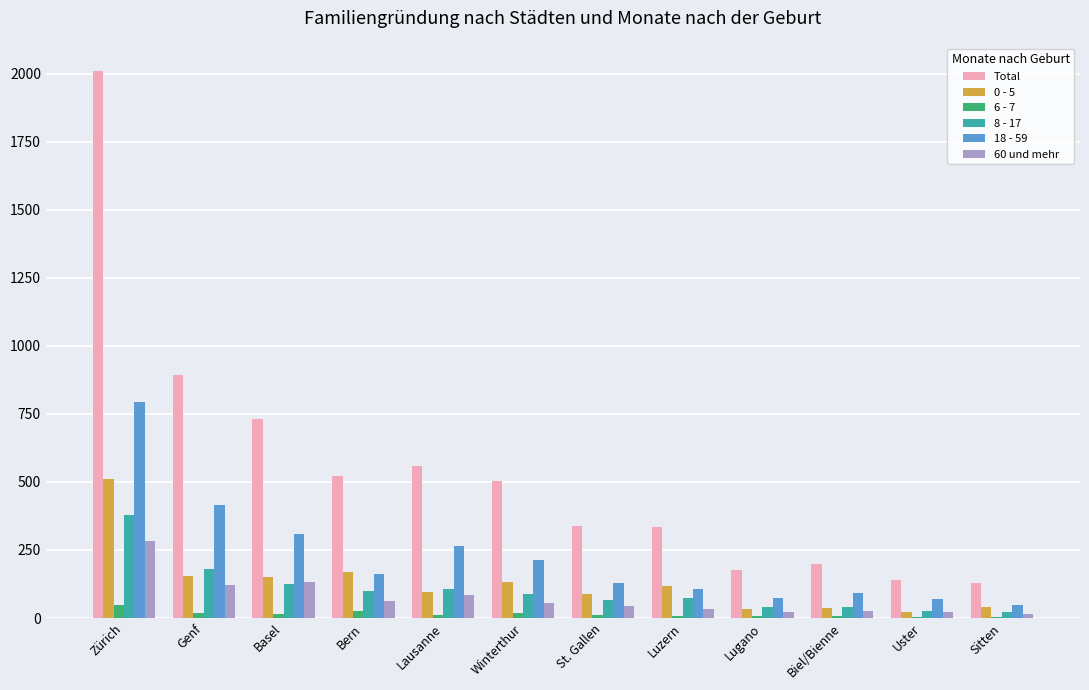

The 18 - 59 series shows 266 at Lausanne. True or false?

True